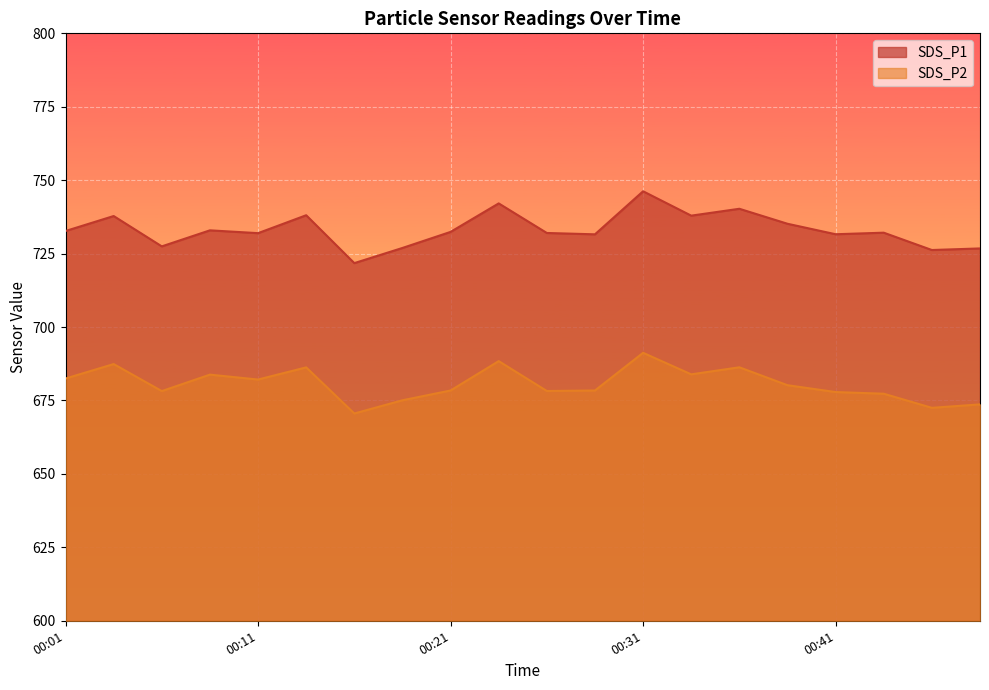

What is the value of the SDS_P1 point at the 9th from the left?

732.4